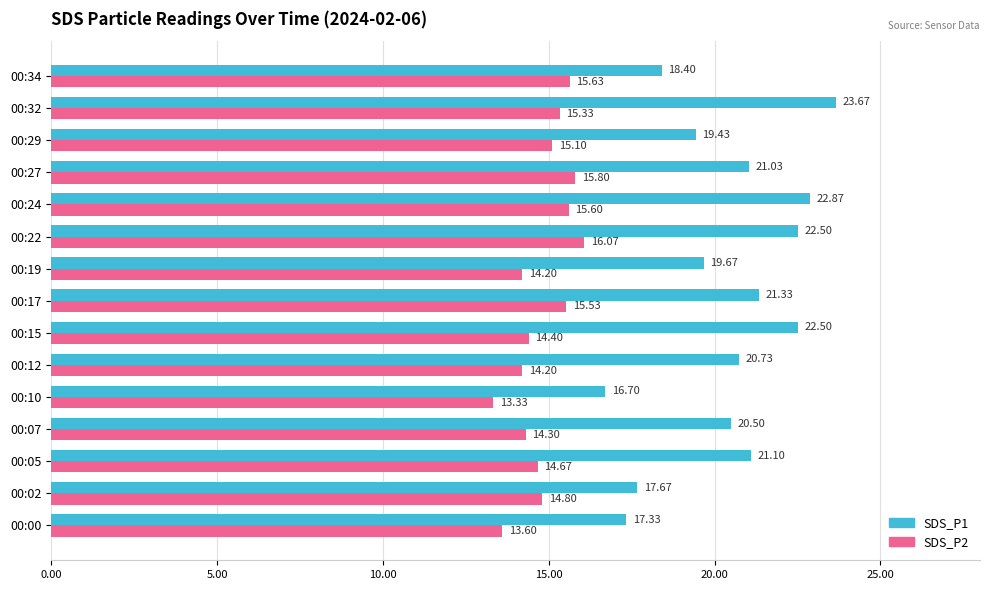

What is the smallest value displayed?

13.3